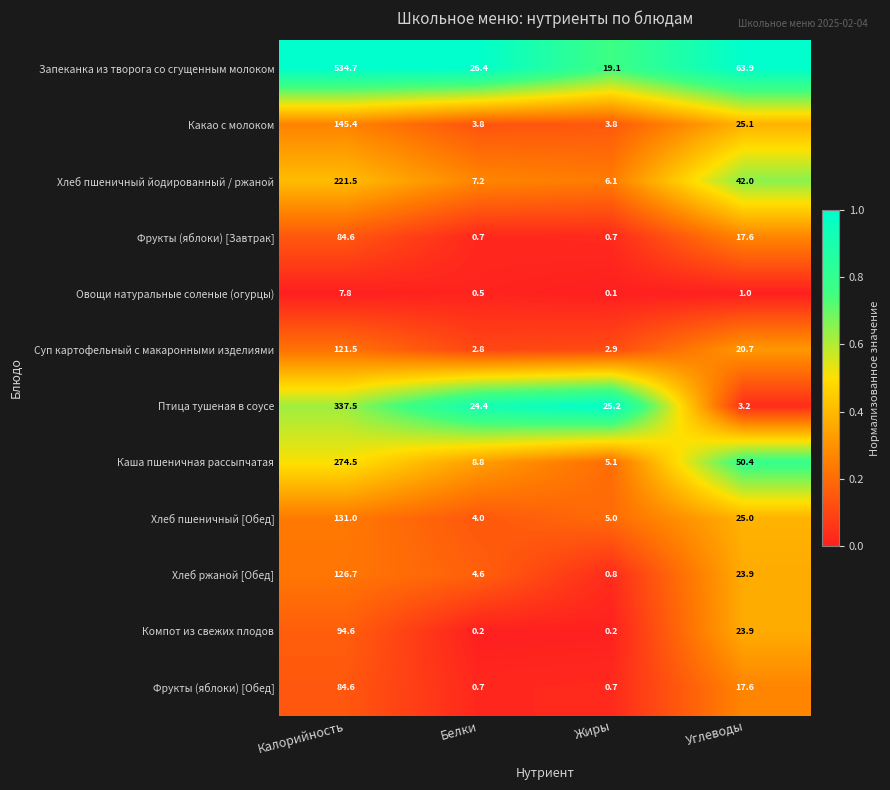

At which label does Фрукты (яблоки) [Обед] reach its peak?

Калорийность